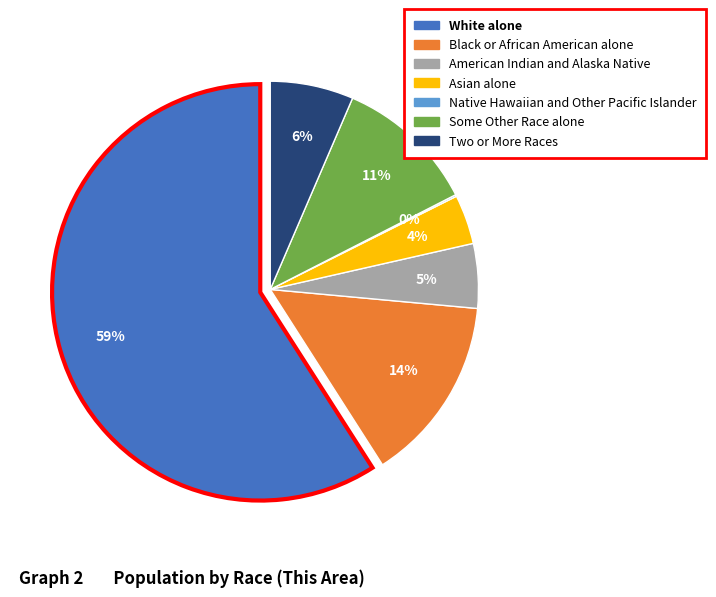

Is there any slice that represents more than half of the pie?

Yes